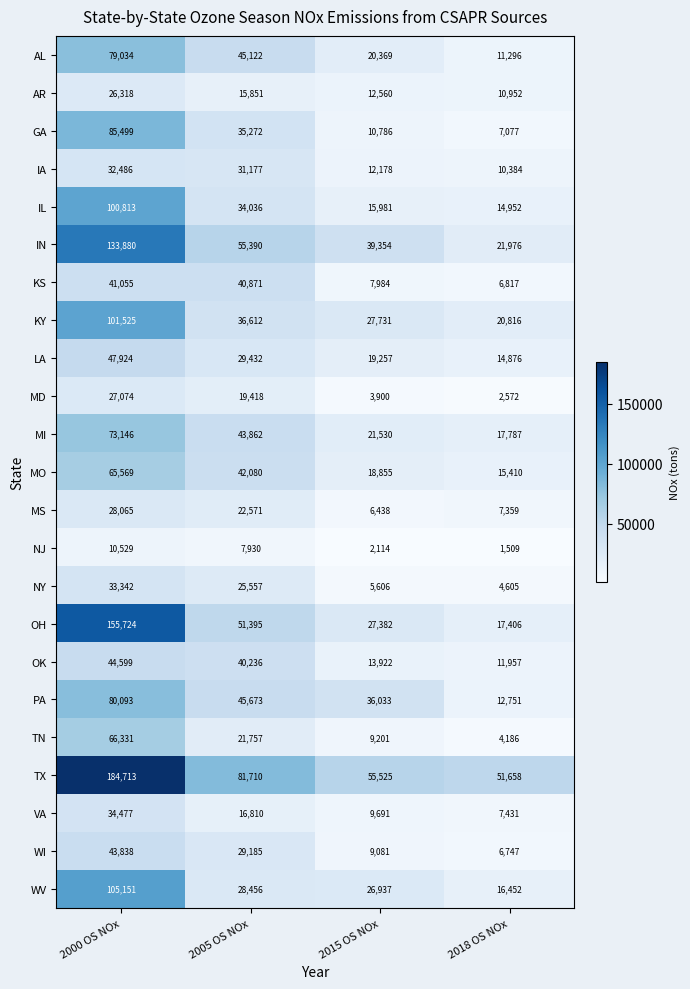

Which series has the largest total across all categories?

TX